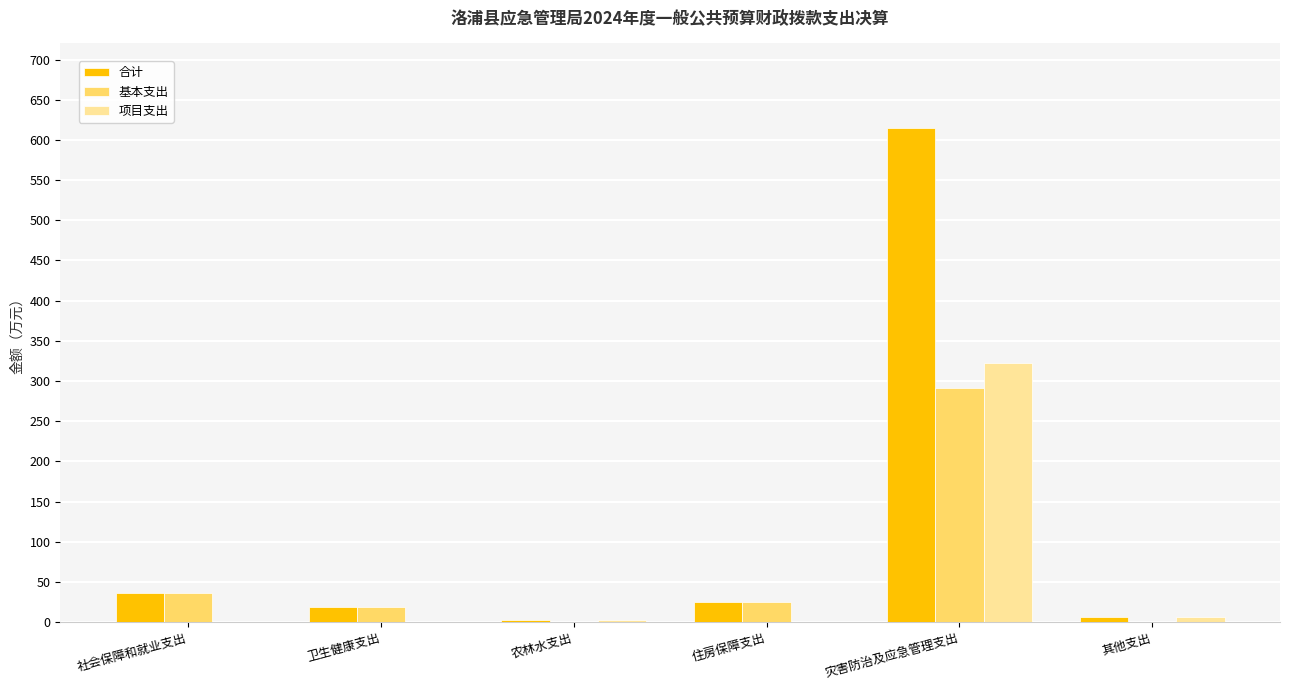

What are all the series names shown in the legend?

合计, 基本支出, 项目支出